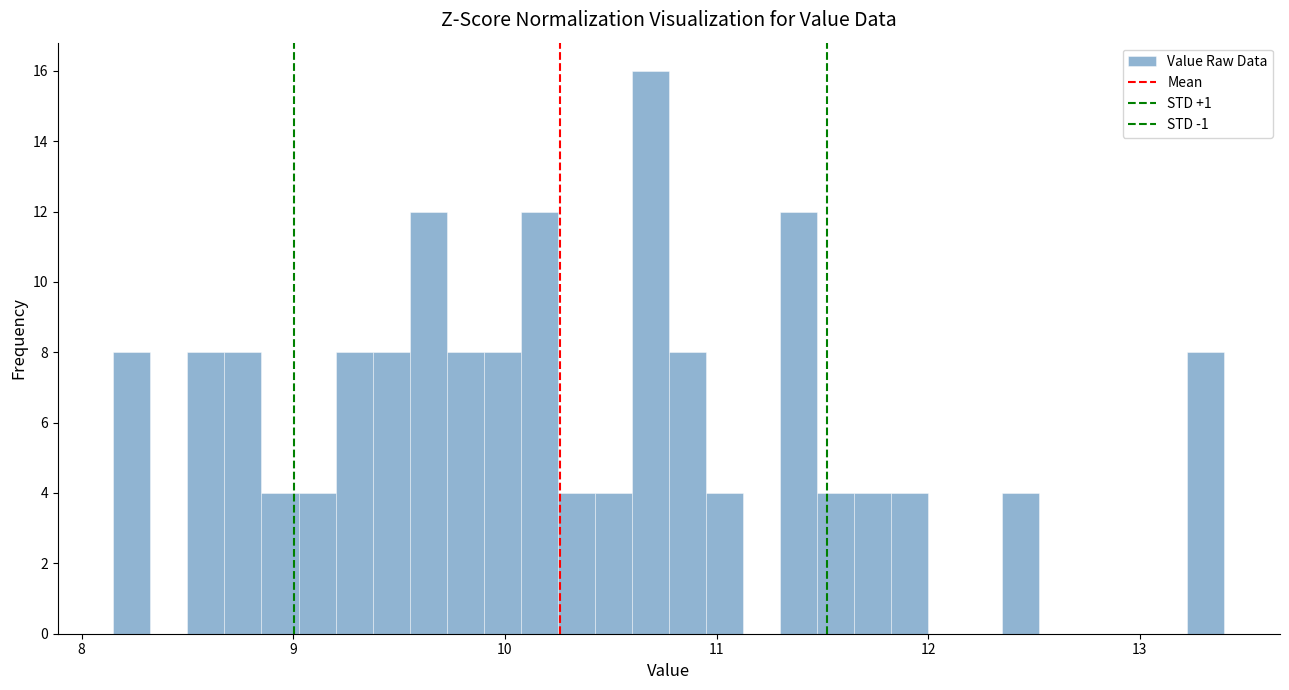

Around what value on the x-axis is the tallest bar? Give the approximate position of its centre, as read against the axis.

10.7